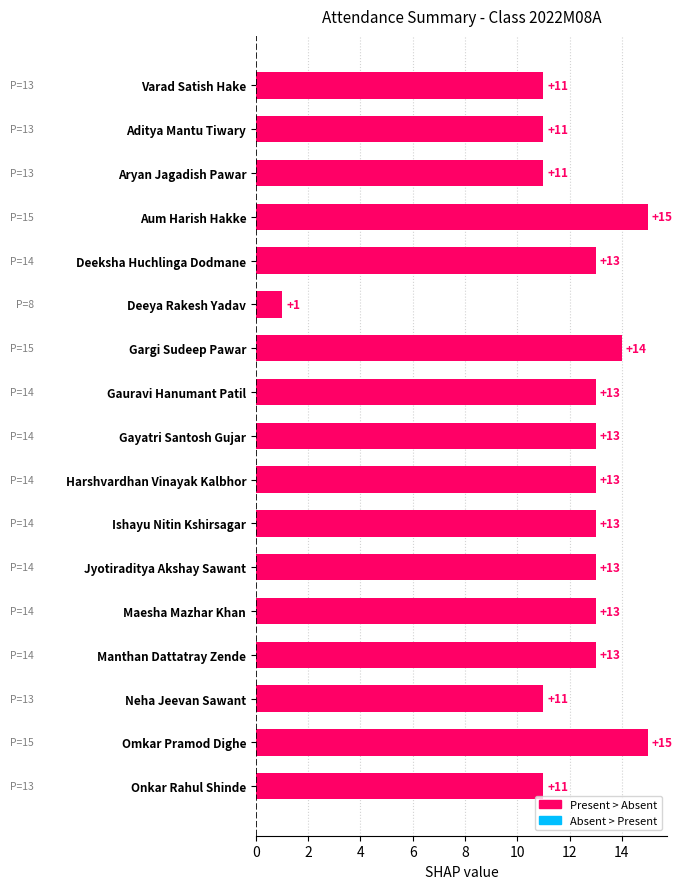

What is the difference between the maximum and second lowest values?

4